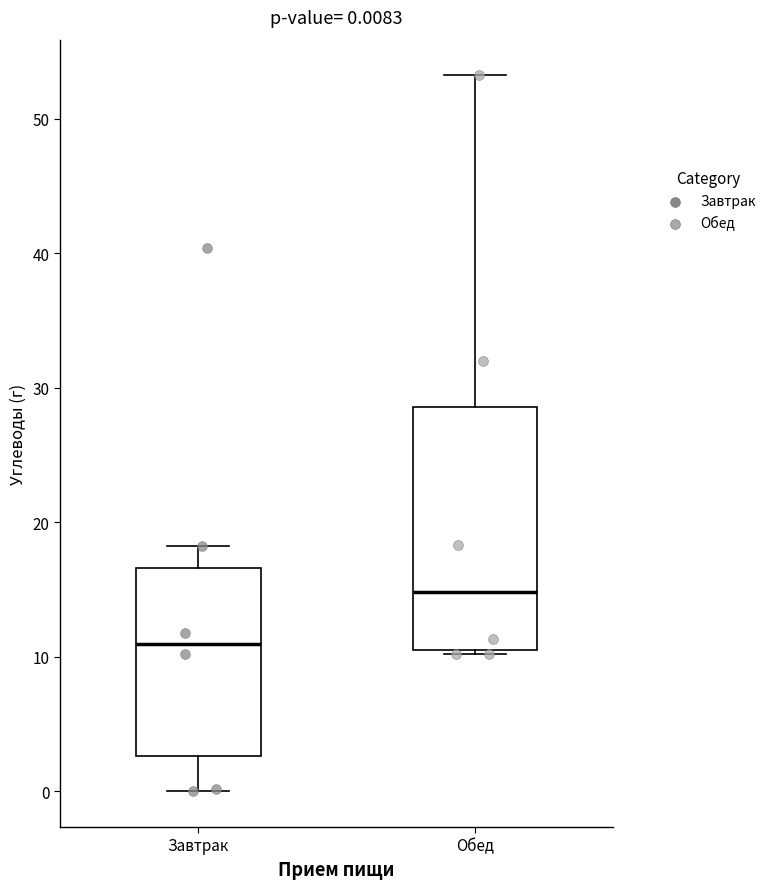

Which box has the lowest median line?

Завтрак